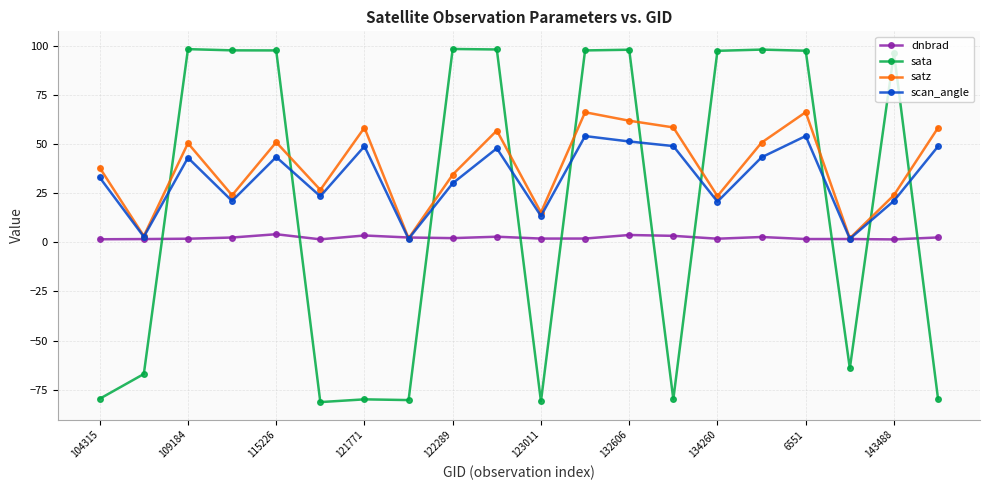

What is the difference between the maximum and minimum values in the scan_angle series?

52.3